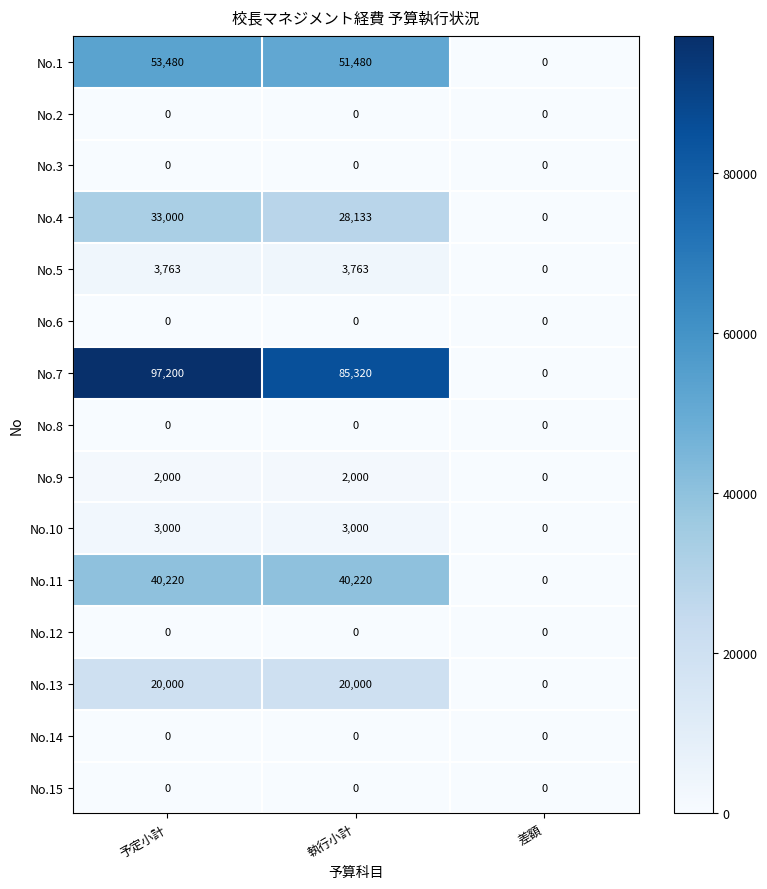

Which series has the largest total across all categories?

No.7